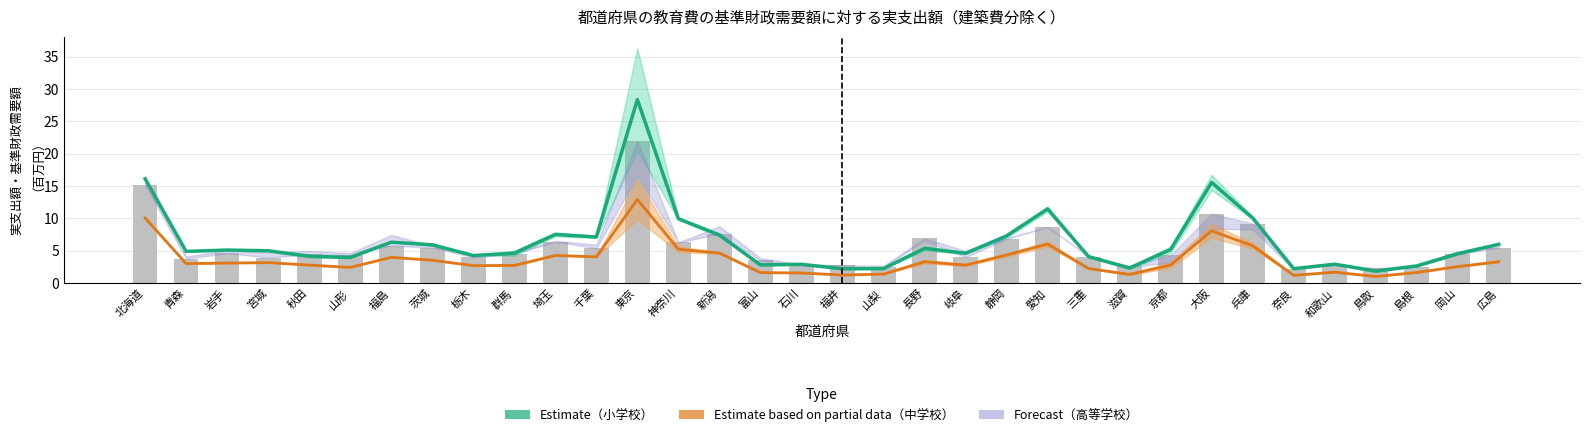

What is the sum of the 中学校_実支出額(A) values at 和歌山 and 石川?

3.2